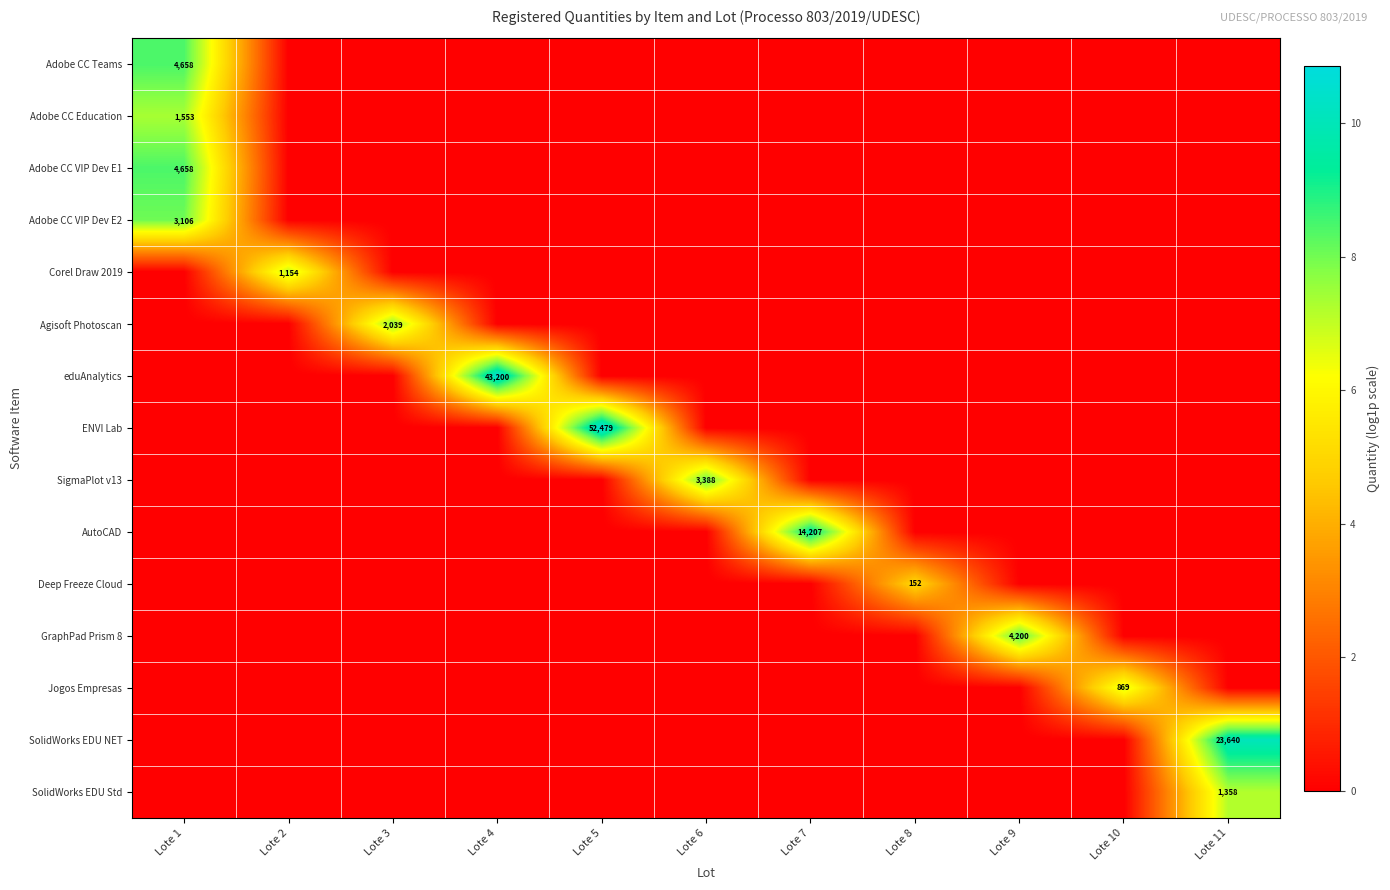

Is the value of Corel Draw 2019 at Lote 2 greater than the value of Deep Freeze Cloud at Lote 8?

Yes